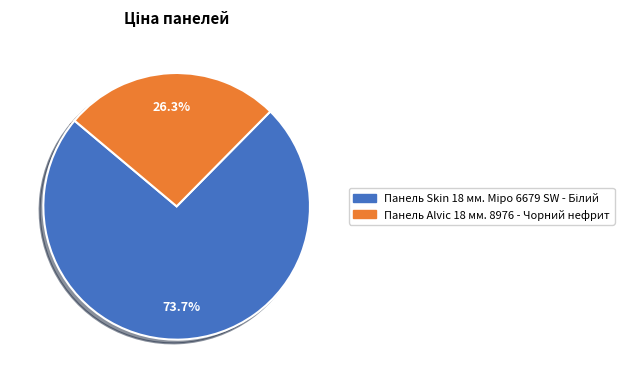

Which category has the smallest portion of the pie?

Панель Alvic 18 мм. 8976 - Чорний нефрит